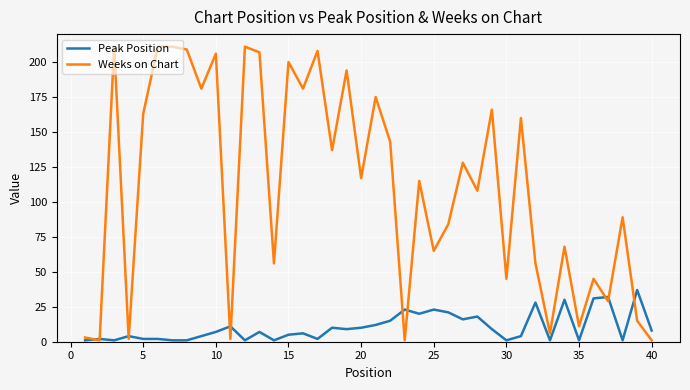

Which series has the largest range (max minus min)?

Weeks on Chart